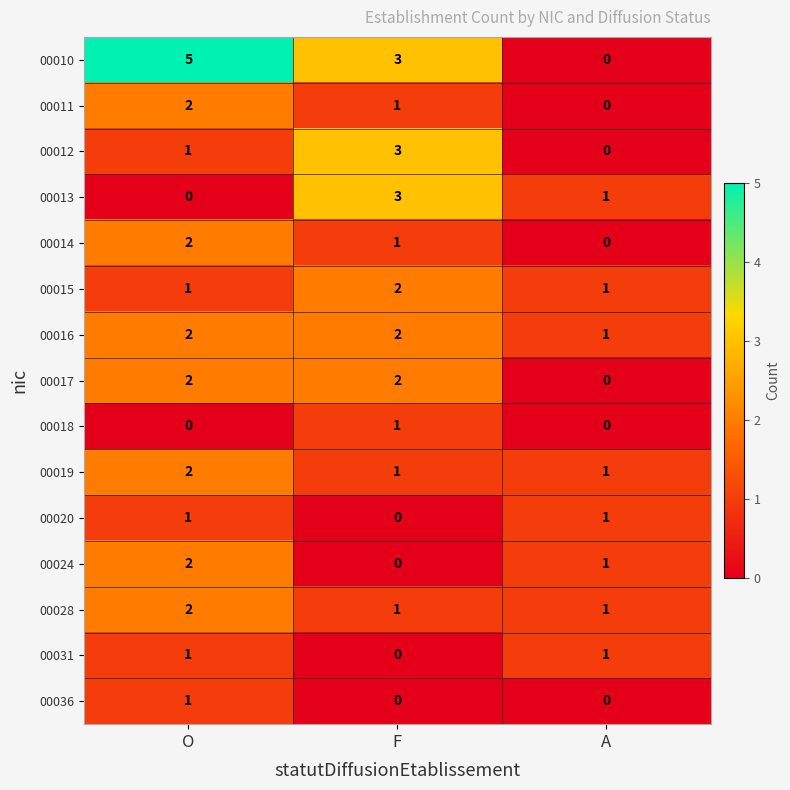

What is the difference between the maximum and minimum values in the 00012 series?

3